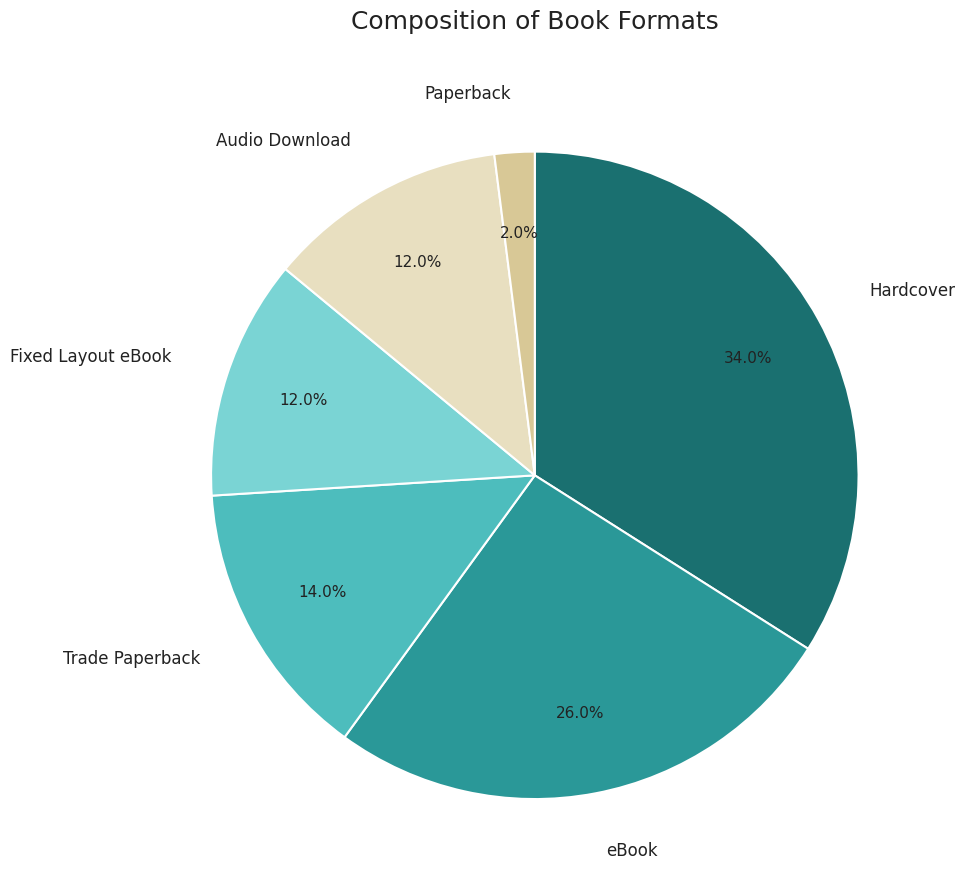

What is the largest slice in the pie chart?

Hardcover